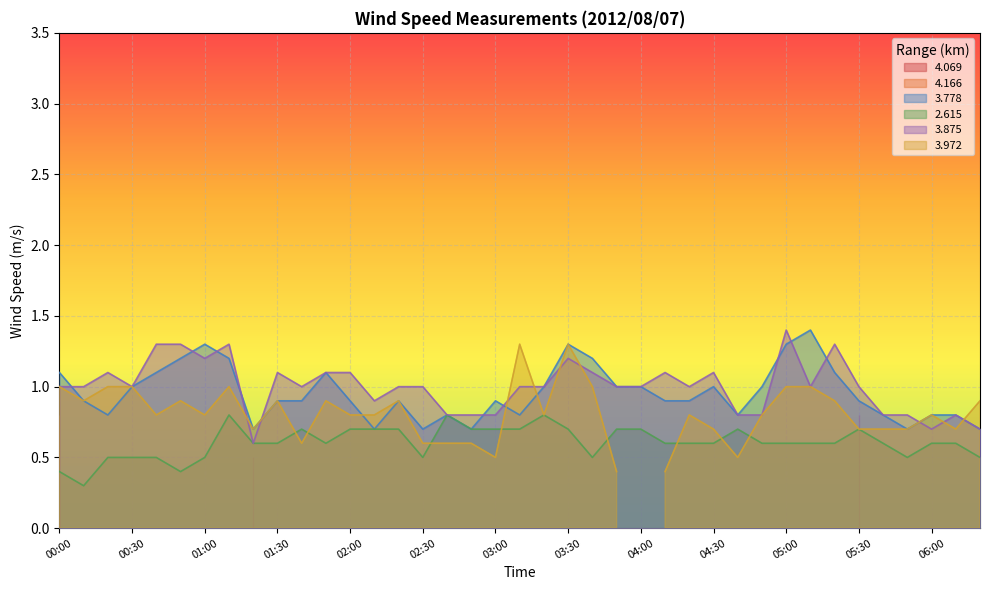

Is it true that 3.875 equals 1.5 at 00:10?

False